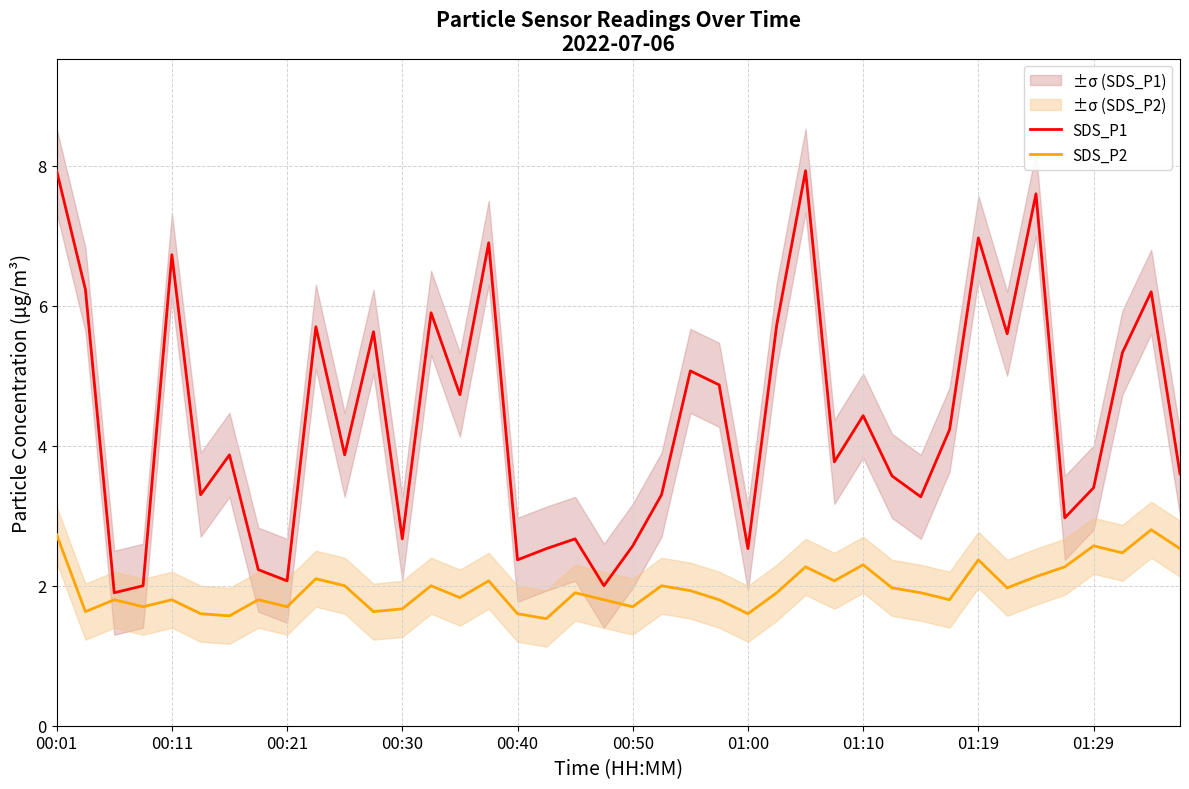

At which label does SDS_P1 reach its peak?

00:01